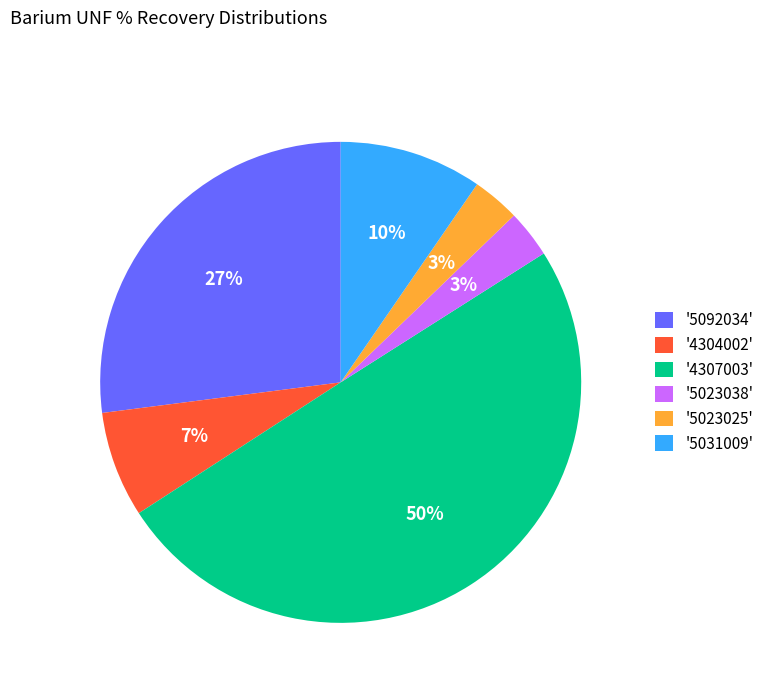

The '4307003' slice represents 50% of the pie. True or false?

True